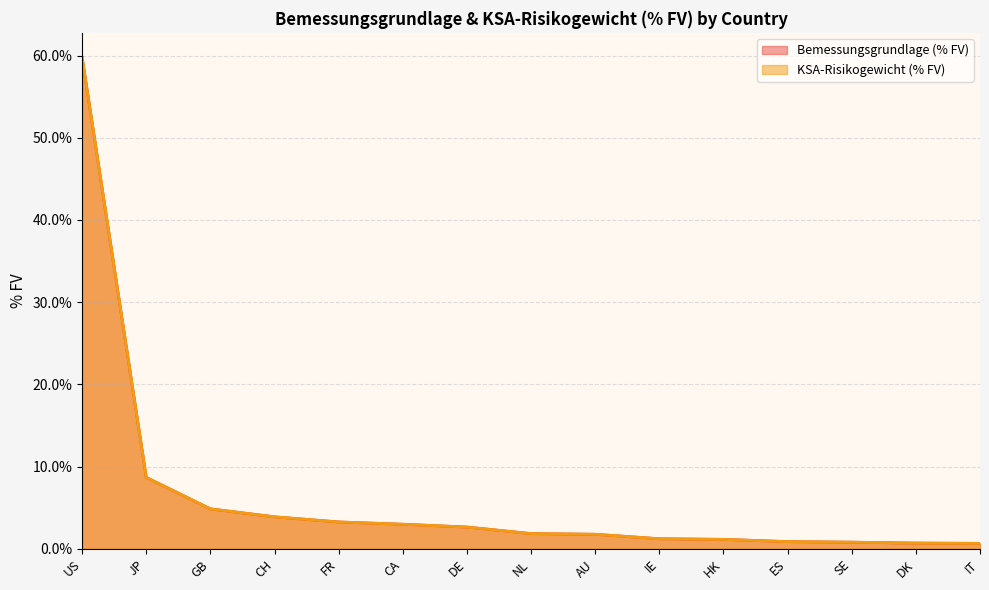

True or false: KSA-Risikogewicht (% FV) and Bemessungsgrundlage (% FV) intersect in this chart.

False